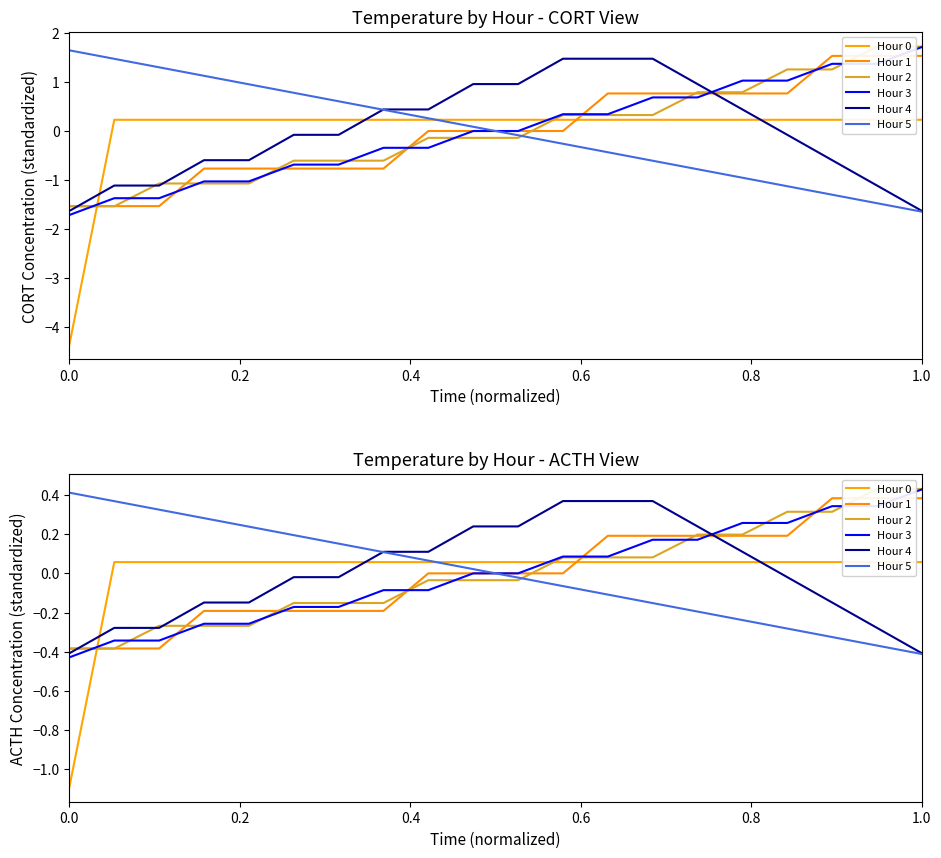

How many values in Hour 0 are below zero?

1